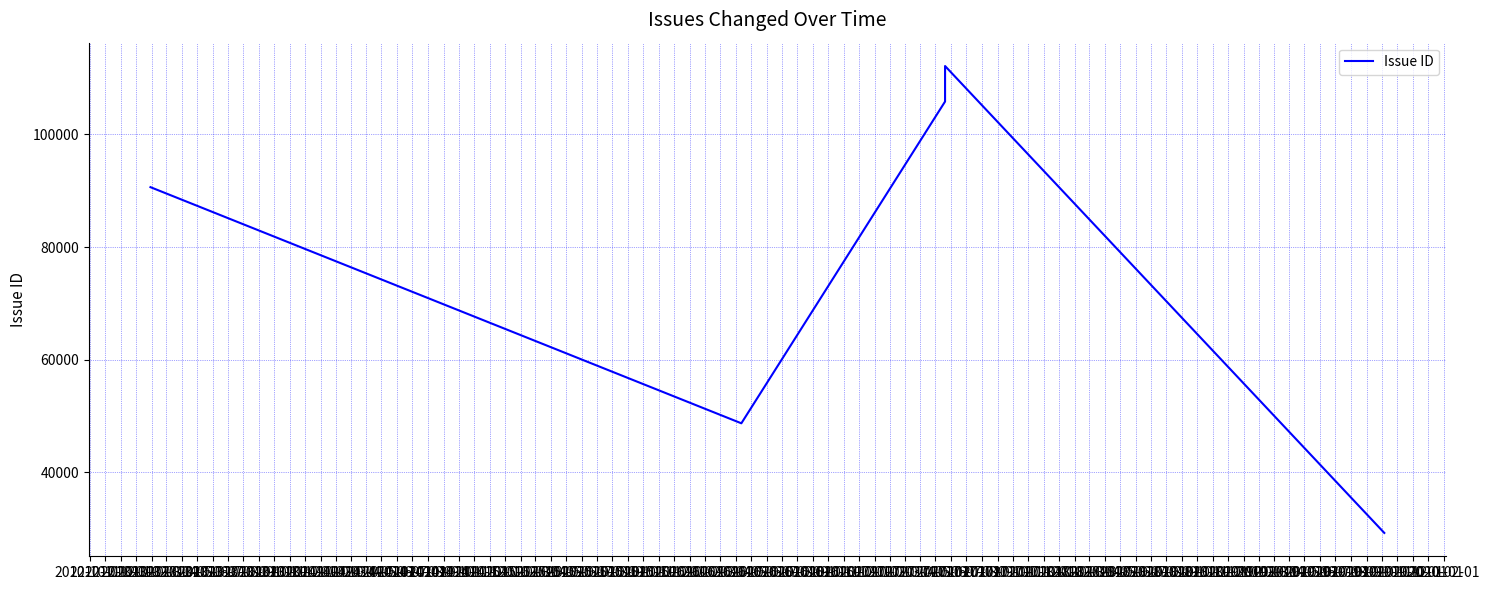

Which label corresponds to the largest value in the chart?

2013-01-01